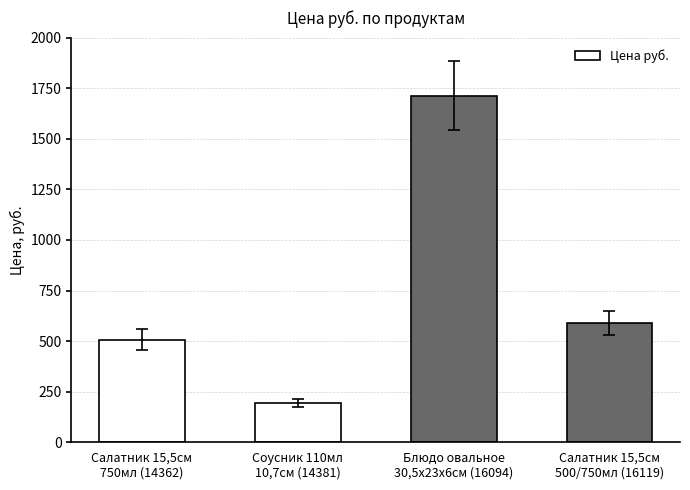

Reading right to left, what are all the values shown in this chart?

589	1713	193	507